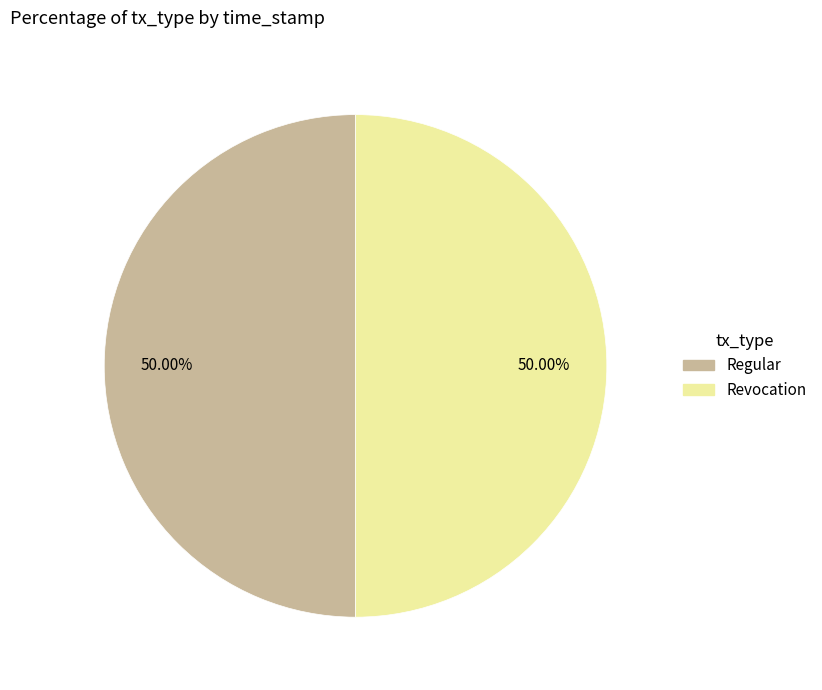

What is the ratio of the value at Revocation to the value at Regular?

1.0